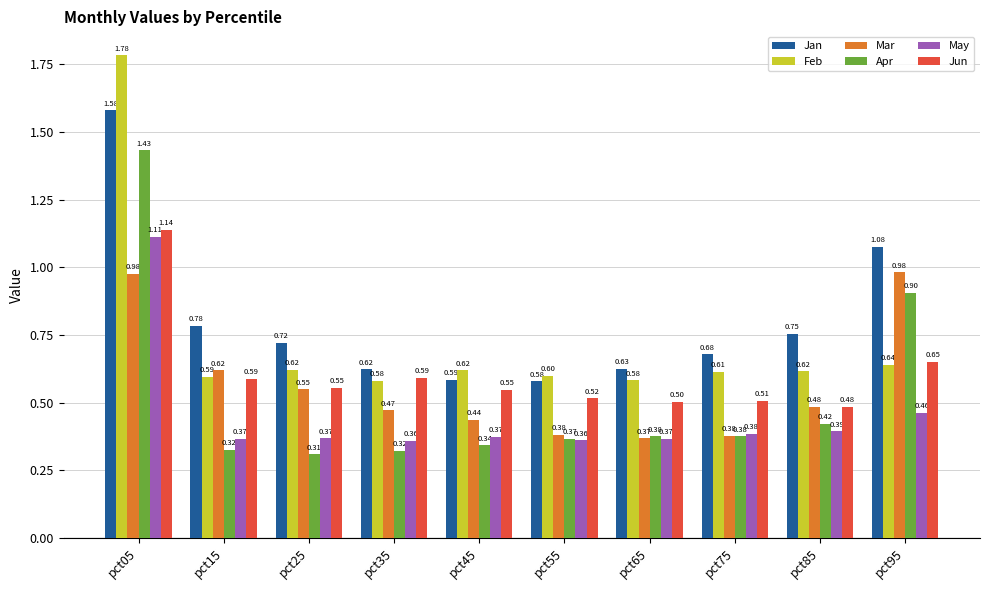

Which series has the largest range (max minus min)?

Feb